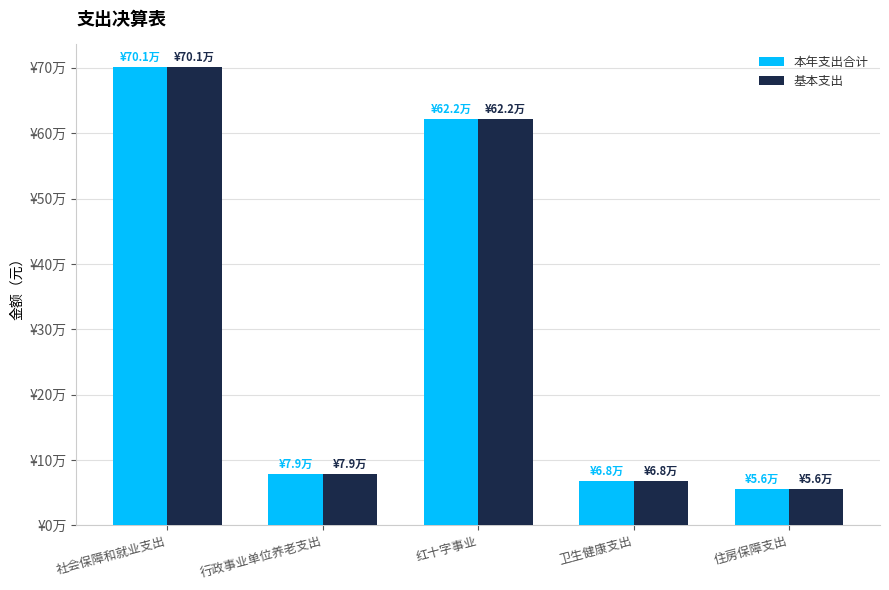

What are all the series names shown in the legend?

本年支出合计, 基本支出